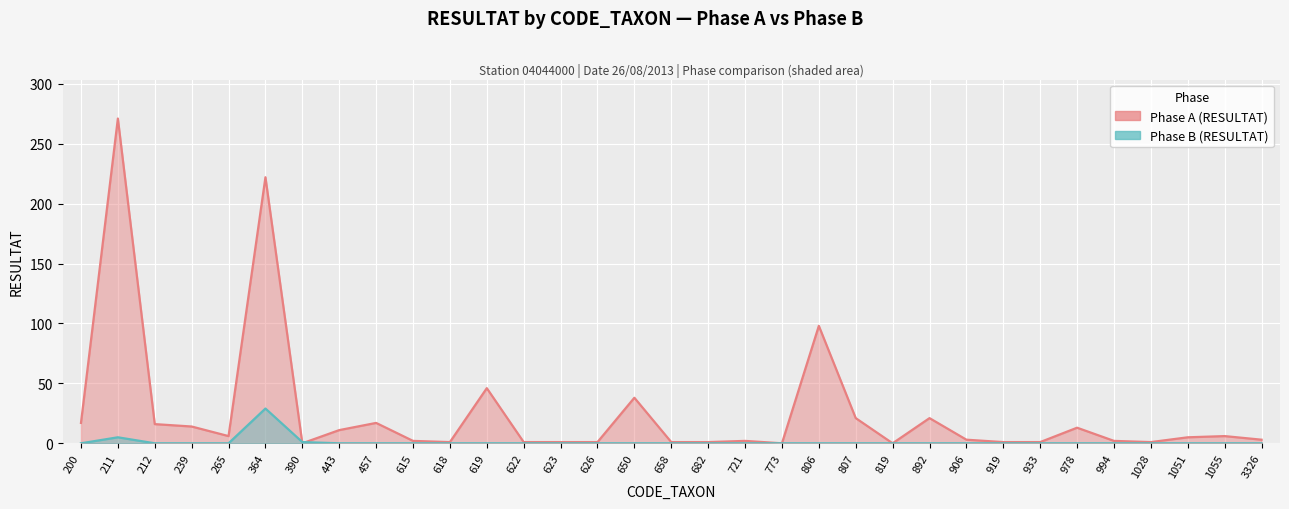

What is the difference between the second highest and second lowest values in the Phase A series?

222